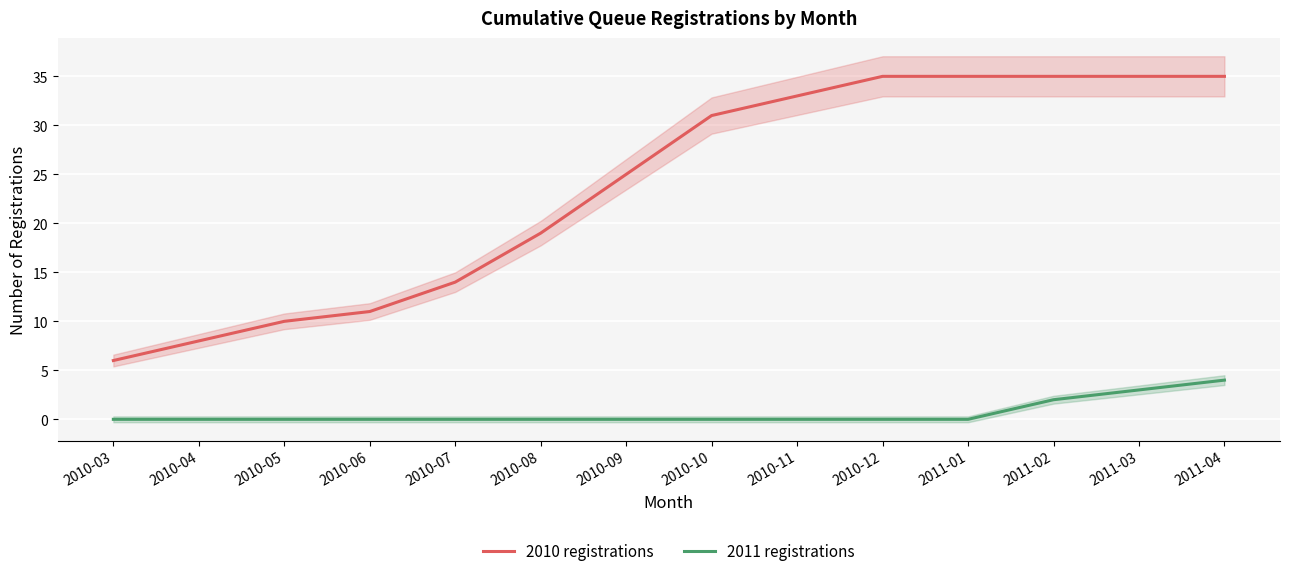

At which category does the chart reach its peak across all series?

2010-12